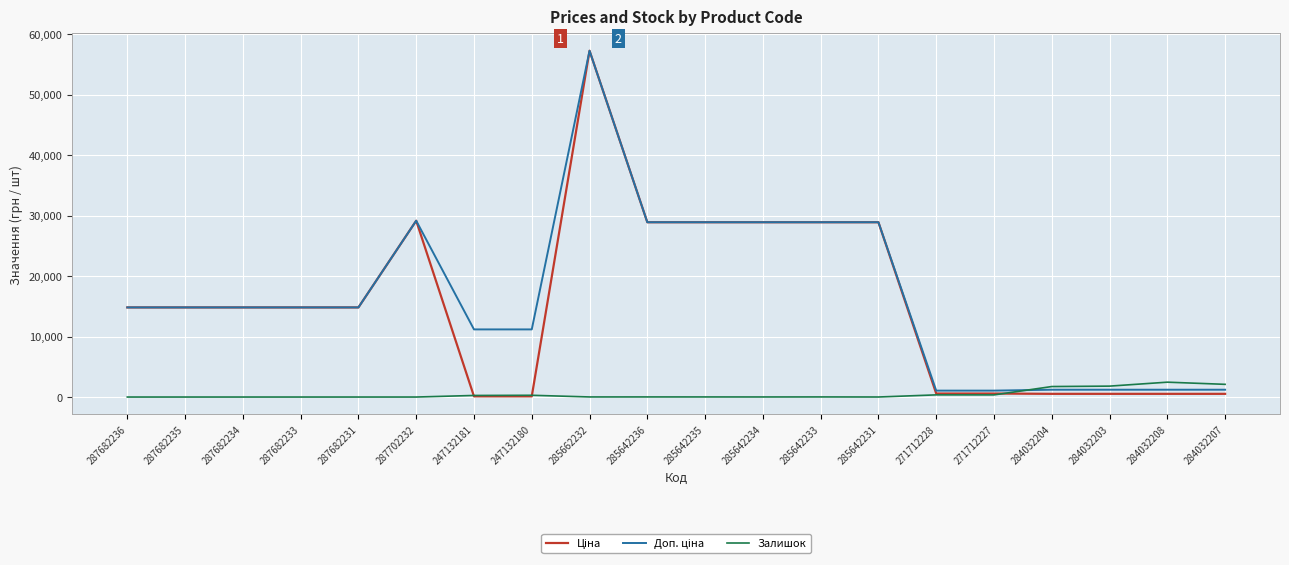

At which category is the sum across all series the highest?

285662232